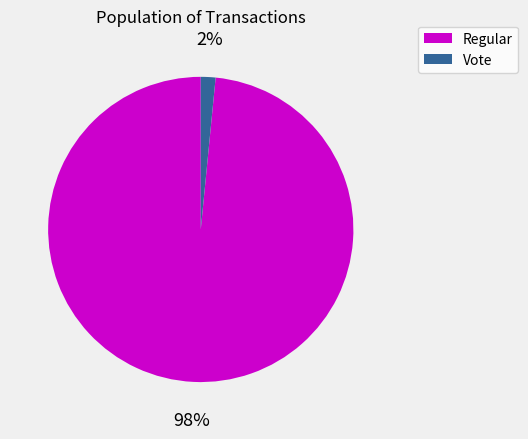

Does any single category account for the majority?

Yes